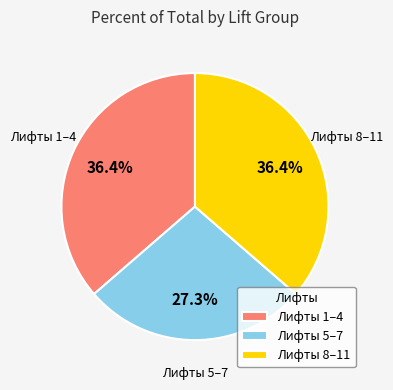

Does Лифты 1–4 account for over 50% of the chart?

No